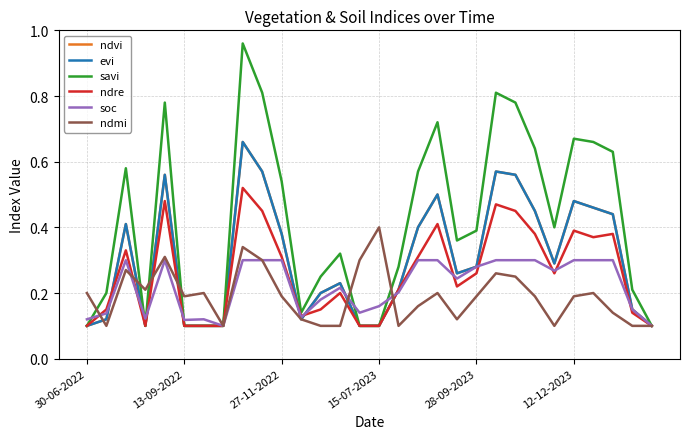

In evi, how many points are higher than both neighbors (excluding endpoints)?

7